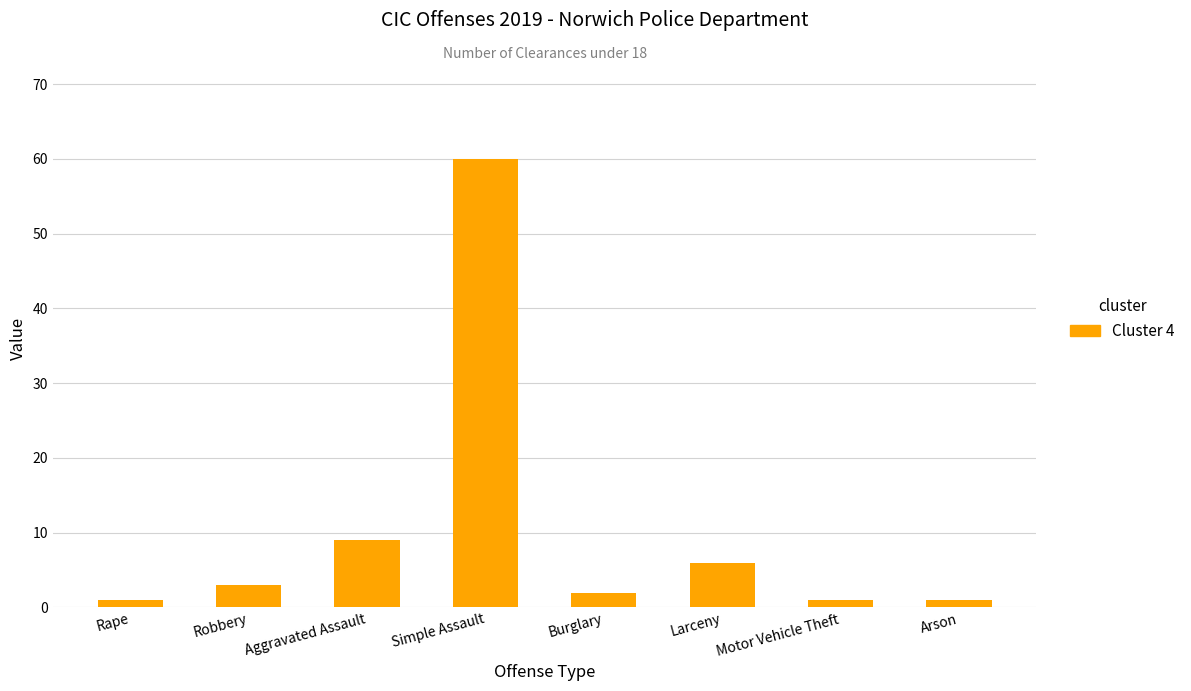

Does the chart contain any negative values?

No